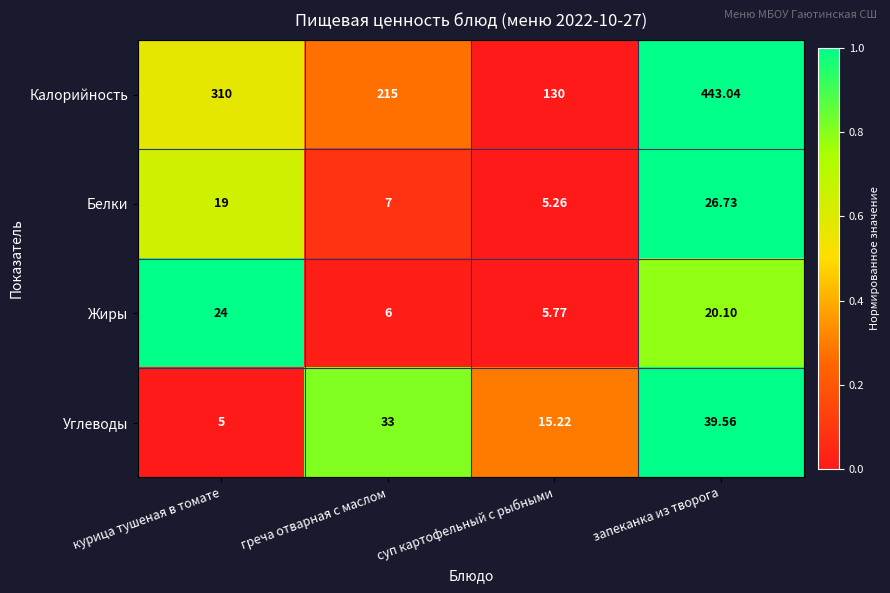

How many categories are shown in the chart?

4